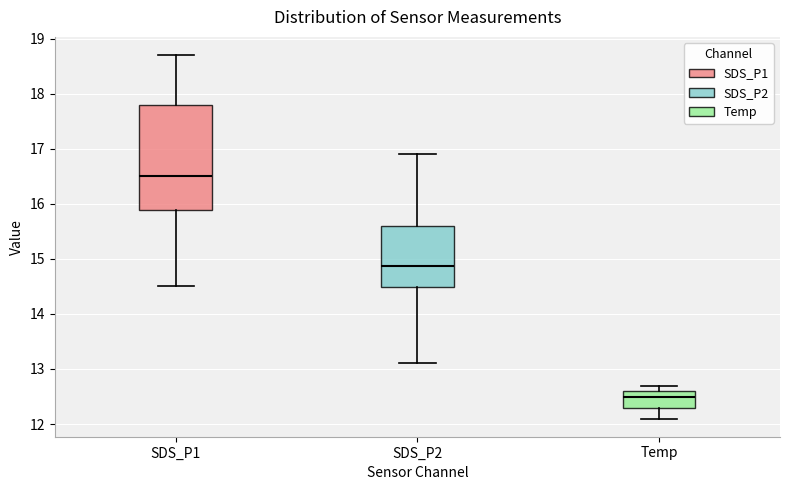

Reading left to right, read every box against the y-axis: the position of its median line, the range the box covers, and the ends of its whiskers. The values are not printed on the chart, so give them approximately, as read against the axis.

SDS_P1: median 16.5, box 15.9 to 17.8, whiskers 14.5 to 18.7
SDS_P2: median 14.9, box 14.5 to 15.6, whiskers 13.1 to 16.9
Temp: median 12.5, box 12.3 to 12.6, whiskers 12.1 to 12.7